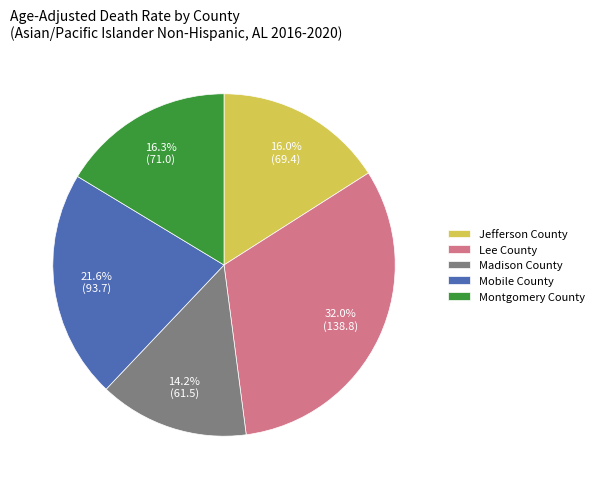

The Madison County slice represents 5% of the pie. True or false?

False